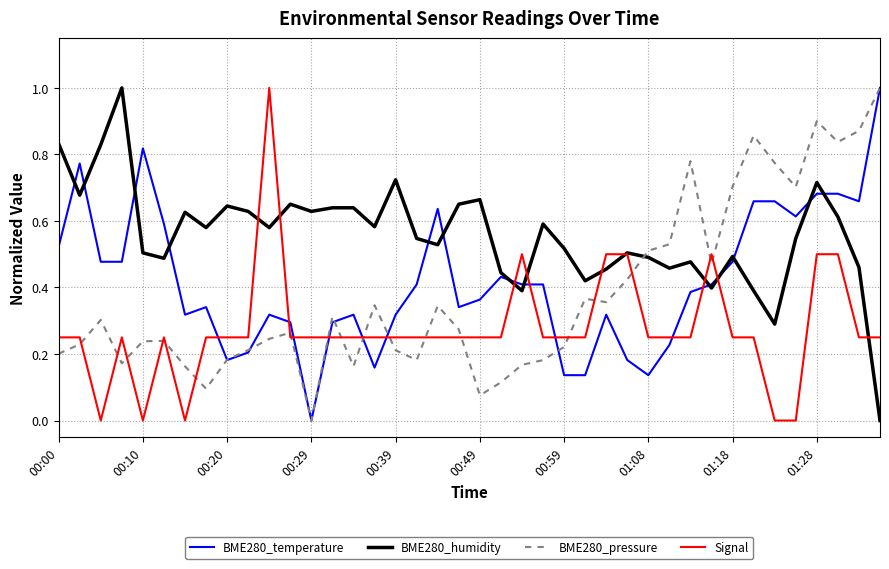

After their last crossing, which series has the higher values: BME280_humidity or BME280_pressure?

BME280_pressure